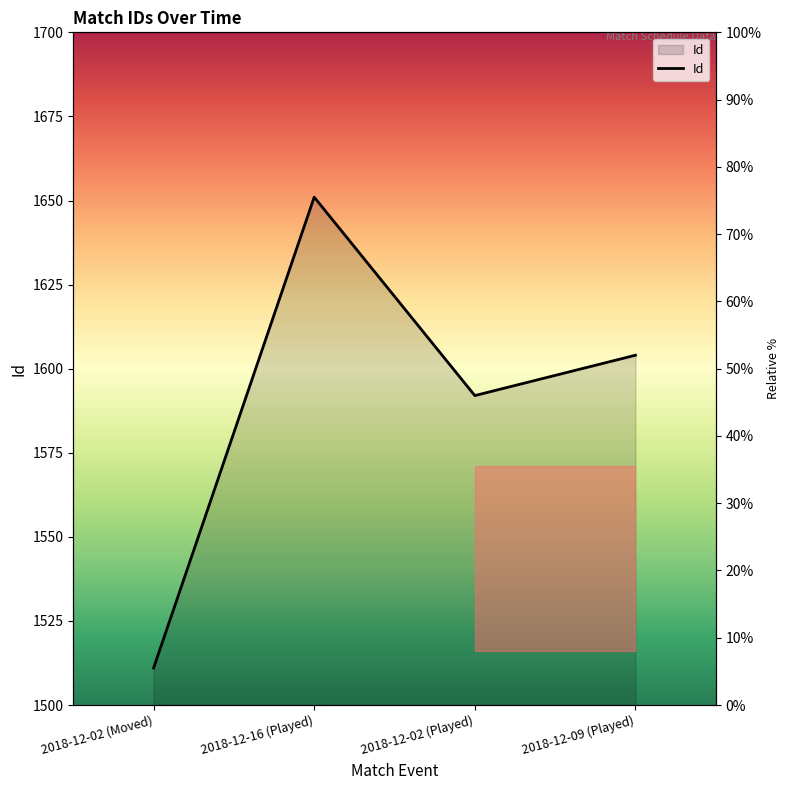

What is the change in value from 2018-12-02 (Played) to 2018-12-09 (Played)?

+12